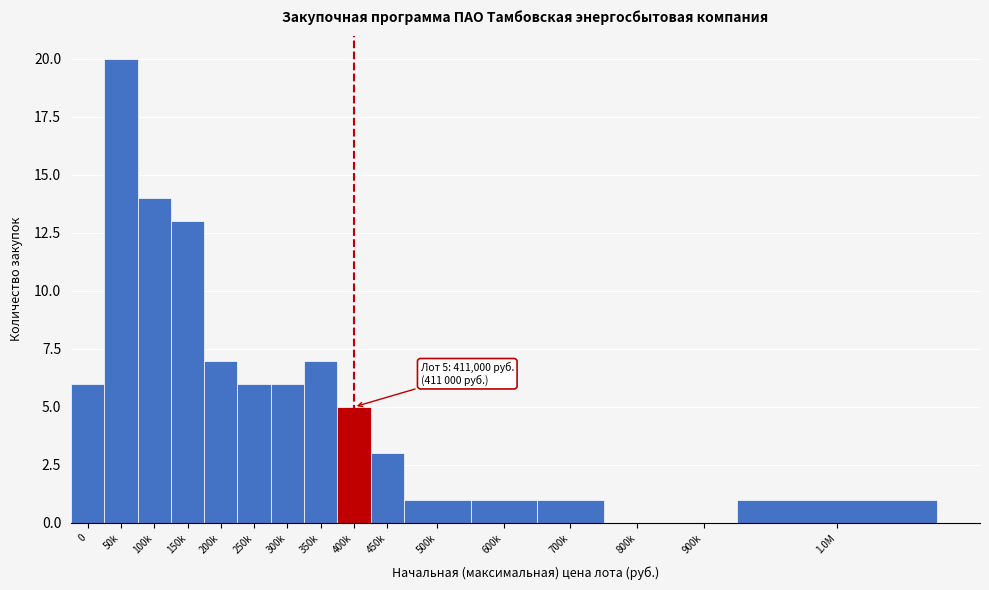

Reading left to right, what are all the values shown in this chart?

0=6	50k=20	100k=14	150k=13	200k=7	250k=6	300k=6	350k=7	400k=5	450k=3	500k=1	600k=1	700k=1	800k=0	900k=0	1.0M=1